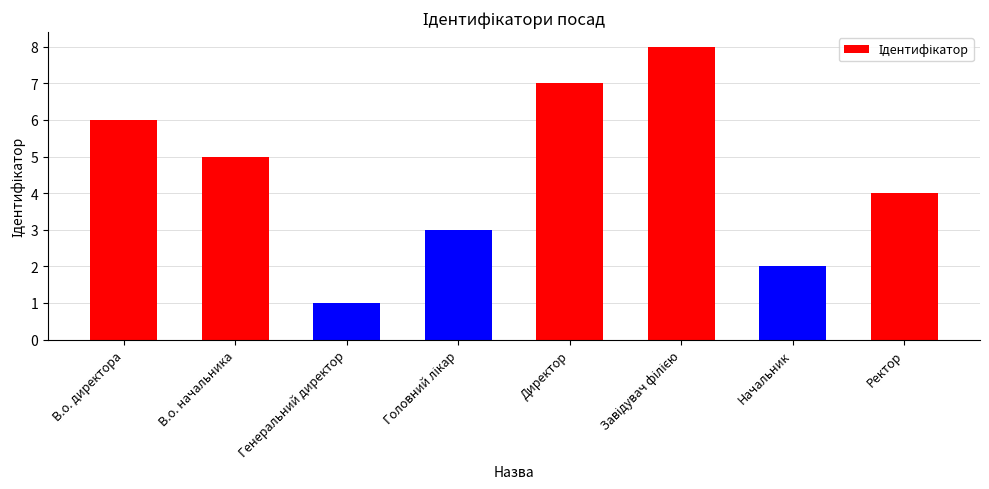

What position from the right is В.о. начальника?

7